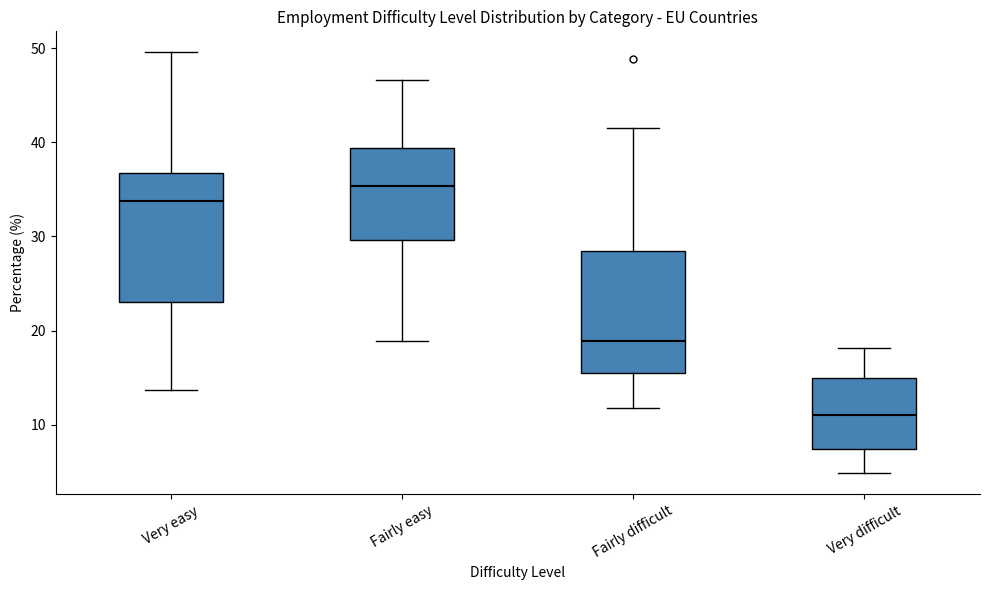

Reading left to right, transcribe this box plot: for each box, give where its median line is, the range the box spans, and where its two whiskers end, as read against the y-axis. The values are not printed on the chart, so give them approximately, as read against the axis.

Very easy: median 34, box 23 to 37, whiskers 14 to 50
Fairly easy: median 35, box 30 to 39, whiskers 19 to 47
Fairly difficult: median 19, box 15 to 28, whiskers 12 to 42
Very difficult: median 11, box 7 to 15, whiskers 5 to 18